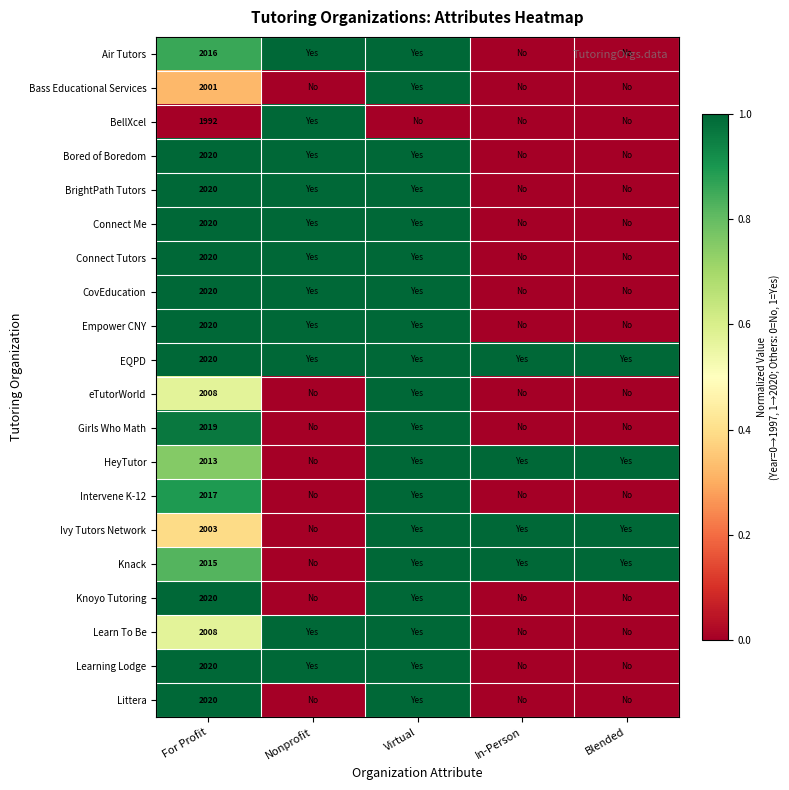

Is it true that BellXcel equals 1992 at For Profit?

True